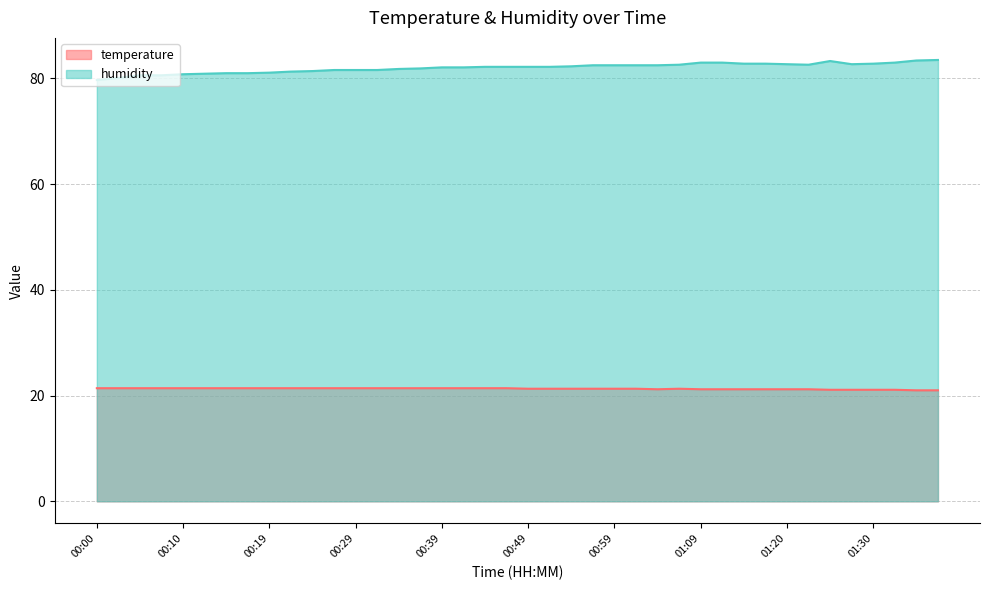

What is the sum of the temperature values at 01:22 and 00:10?

42.6